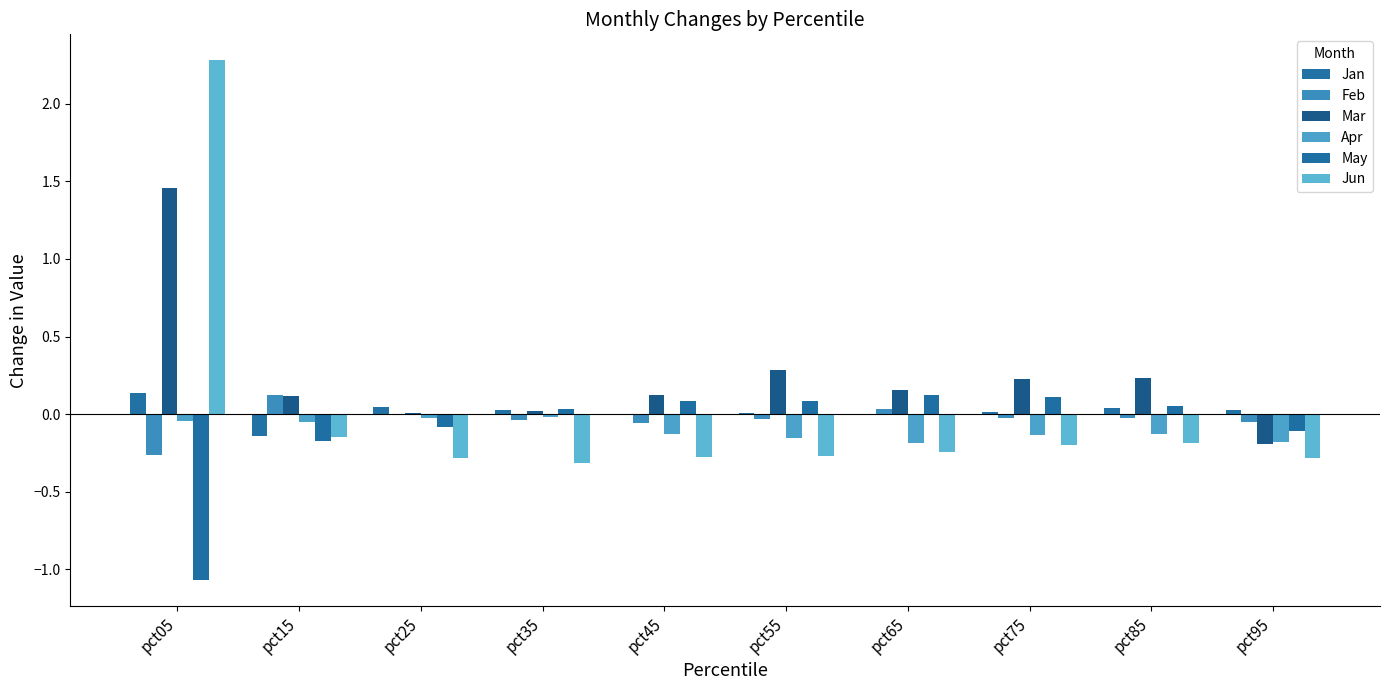

Are the bars grouped side by side (vs. stacked)?

Yes